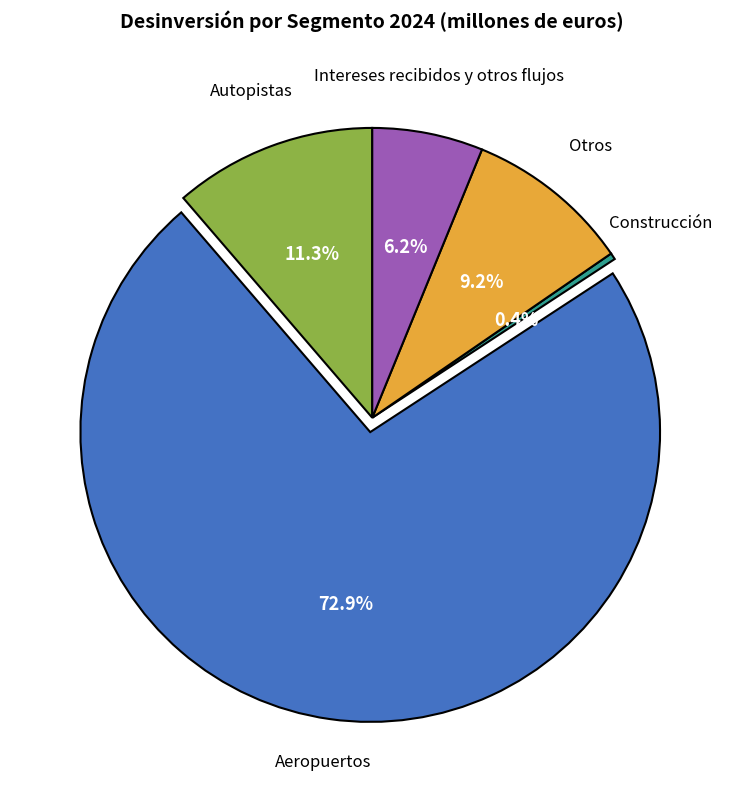

Is there a majority slice in this chart?

Yes